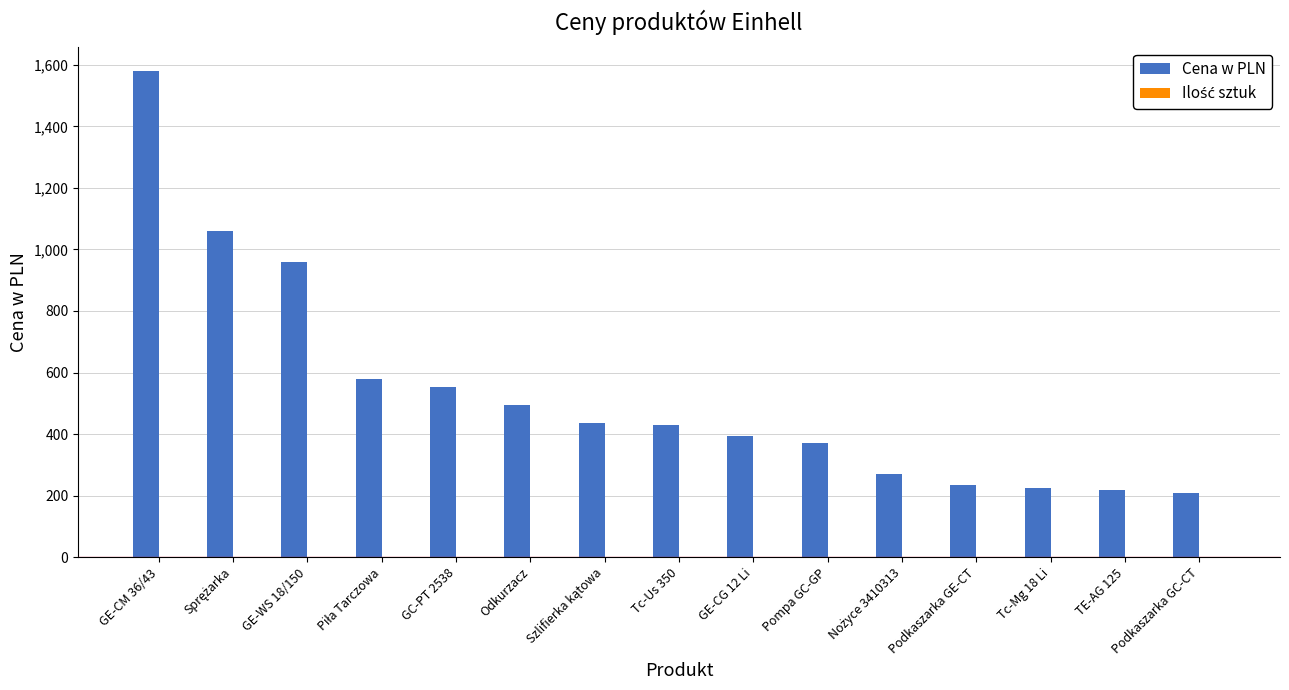

At which label is Cena w PLN closest to 894?

GE-WS 18/150